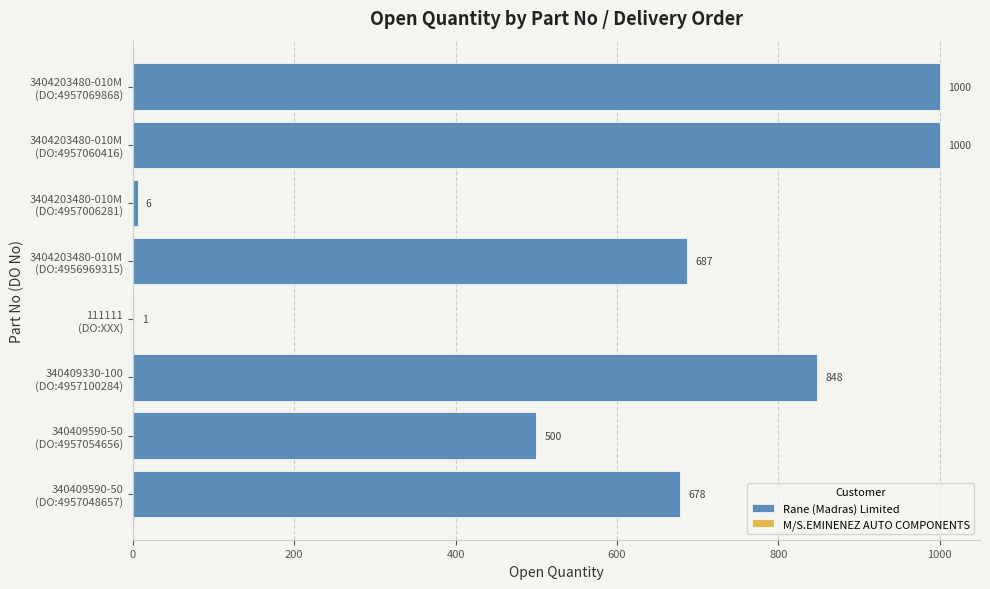

What is the minimum value for Rane (Madras) Limited?

6